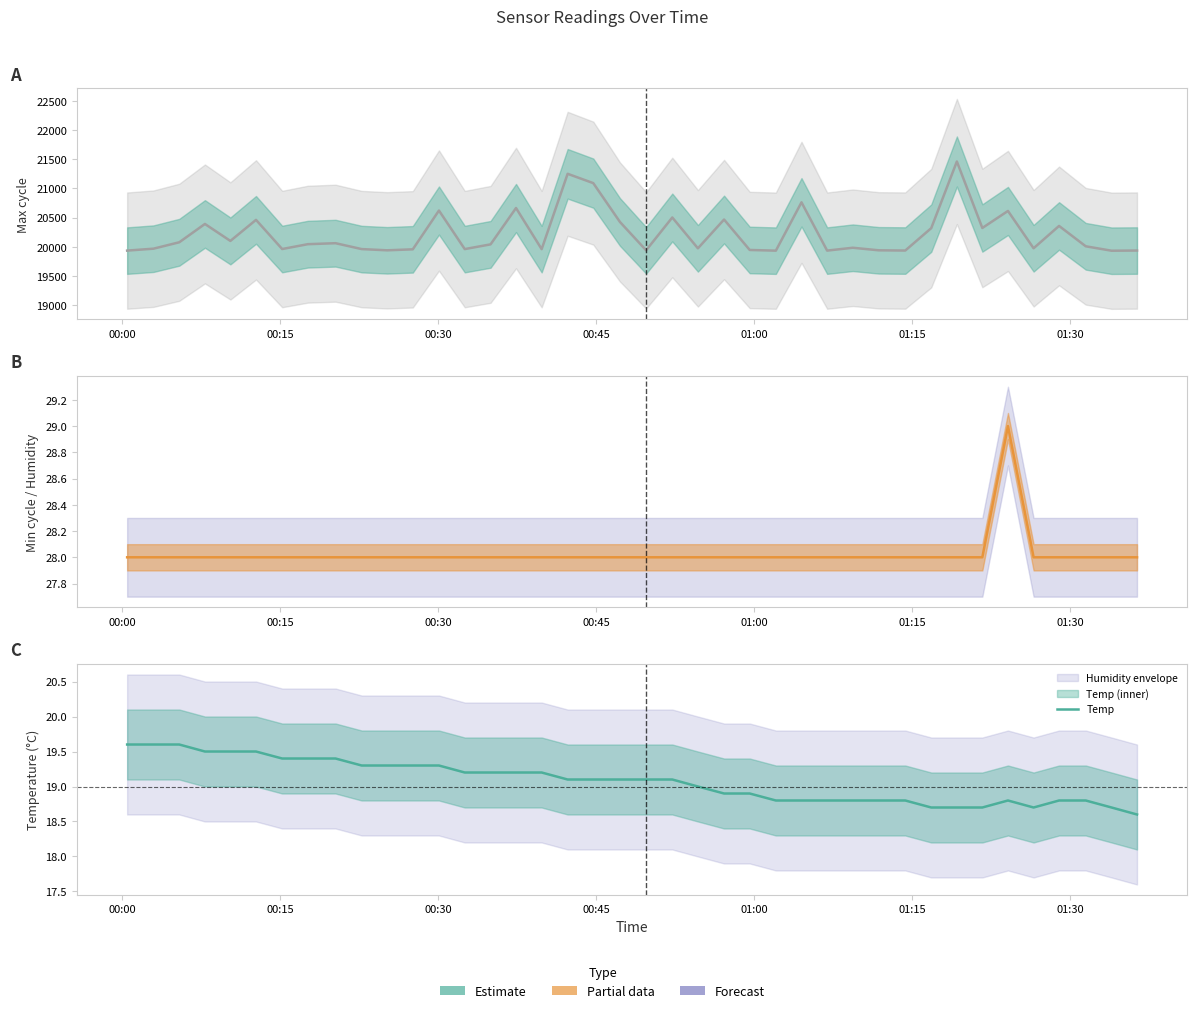

True or false: Min_cycle and Temp cross at least once.

False